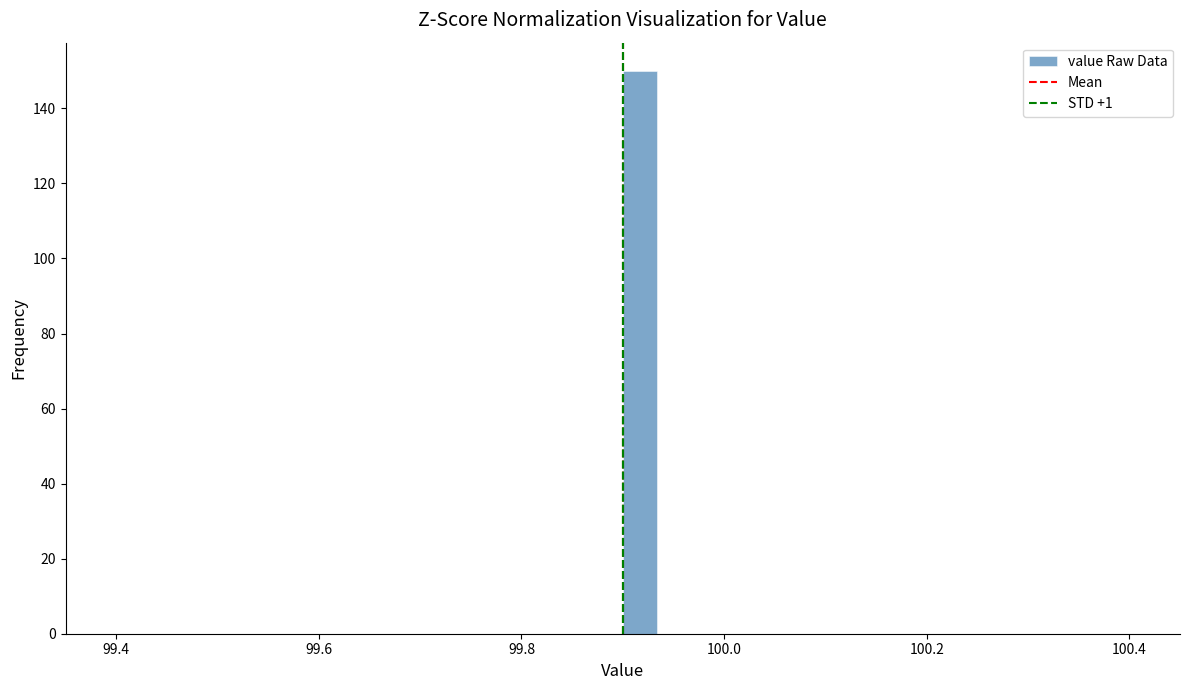

Around what value on the x-axis is the tallest bar? Give the approximate position of its centre, as read against the axis.

99.92